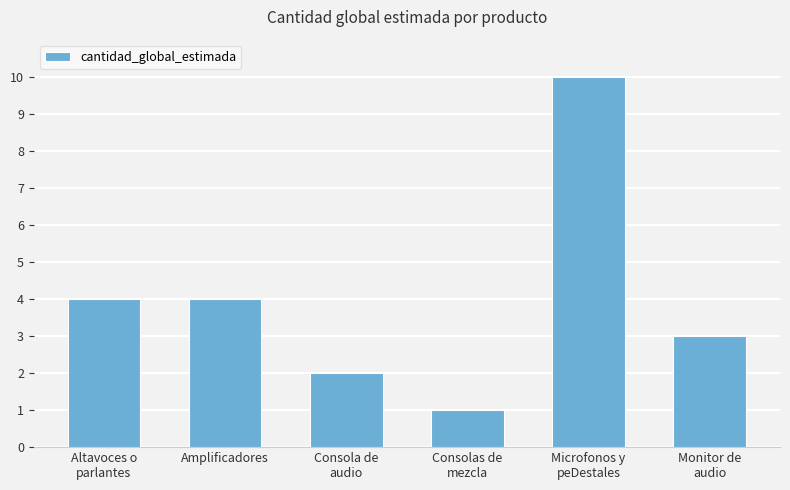

The value at Altavoces o
parlantes is 4. True or false?

True